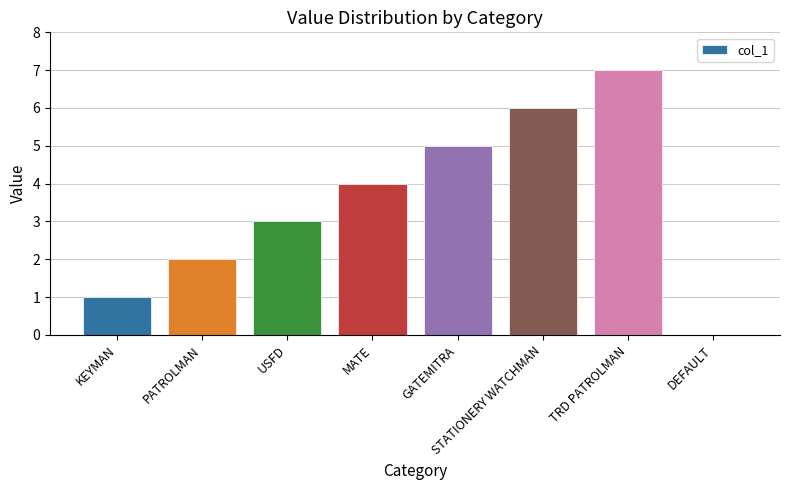

Reading left to right, list all the values displayed in this chart.

1	2	3	4	5	6	7	0